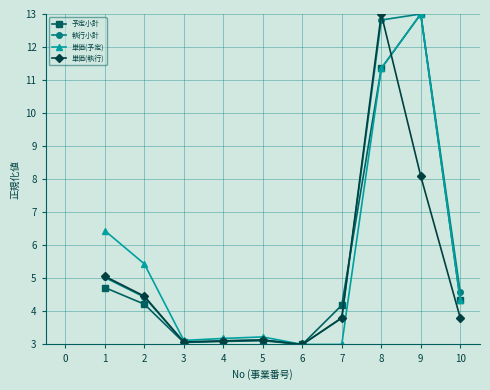

How many series are shown in this chart?

4